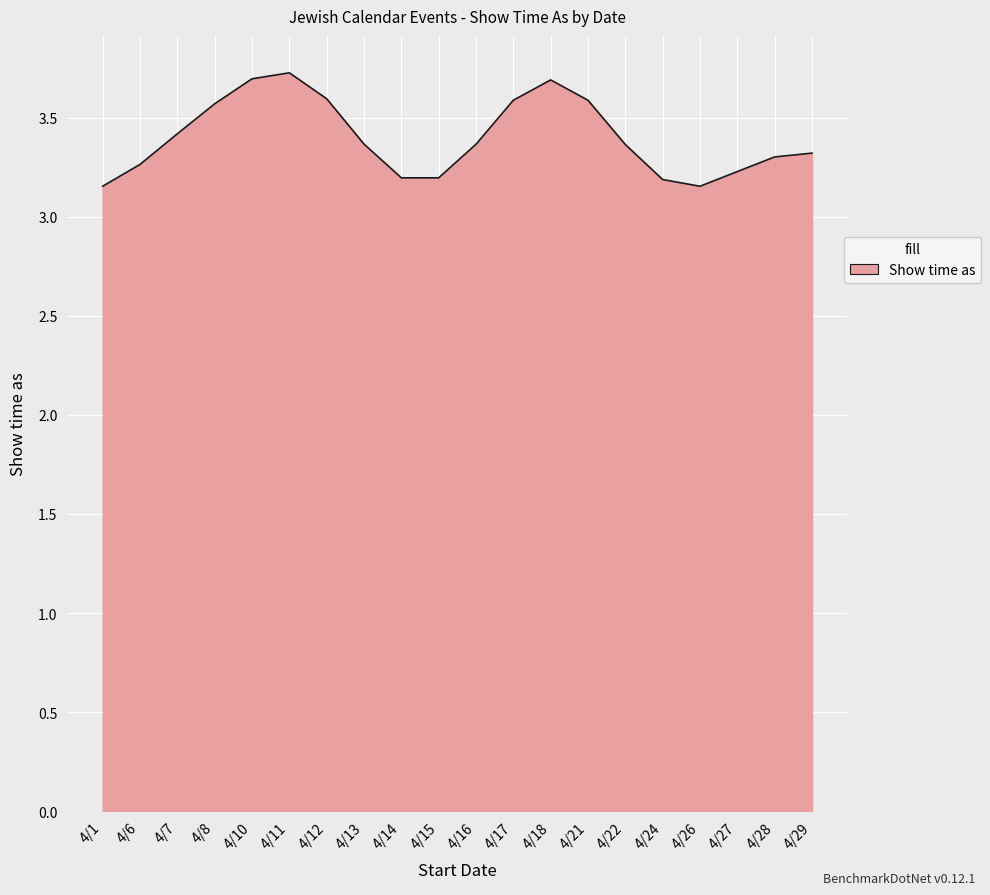

The chart shows a value of 2.5 at 4/11. True or false?

False